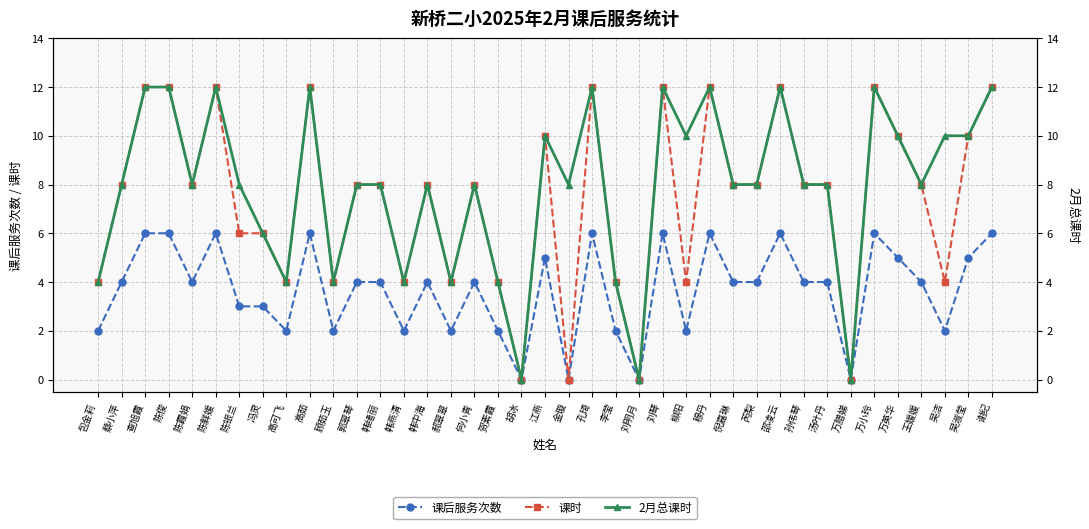

Reading right to left, extract all data points from this chart.

课后服务次数: 6	5	2	4	5	6	0	4	4	6	4	4	6	2	6	0	2	6	0	5	0	2	4	2	4	2	4	4	2	6	2	3	3	6	4	6	6	4	2
课时: 12	10	4	8	10	12	0	8	8	12	8	8	12	4	12	0	4	12	0	10	0	4	8	4	8	4	8	8	4	12	4	6	6	12	8	12	12	8	4
2月总课时: 12	10	10	8	10	12	0	8	8	12	8	8	12	10	12	0	4	12	8	10	0	4	8	4	8	4	8	8	4	12	4	6	8	12	8	12	12	8	4